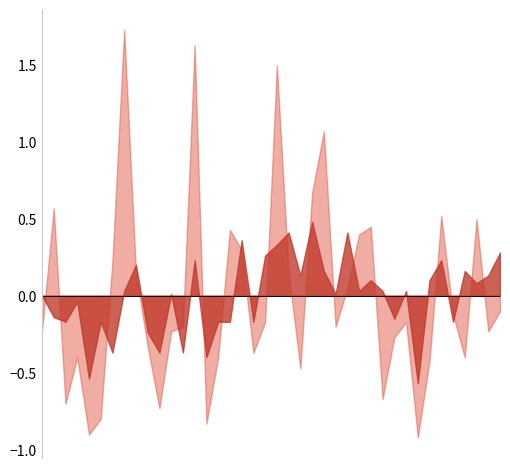

What is the difference between the maximum and second lowest values in the P1 series?

2.6